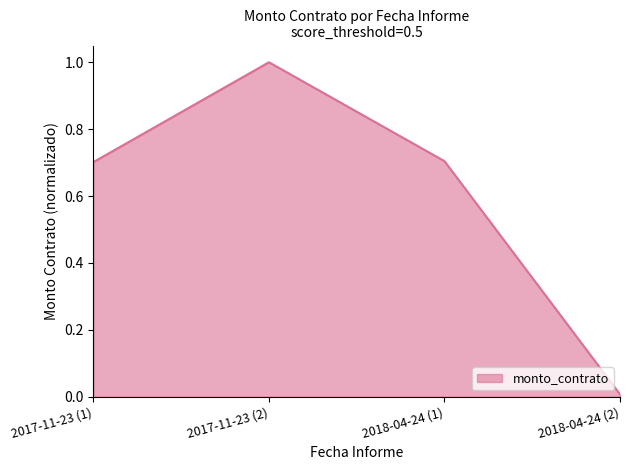

The chart shows a value of 0.5 at 2017-11-23 (2). True or false?

False